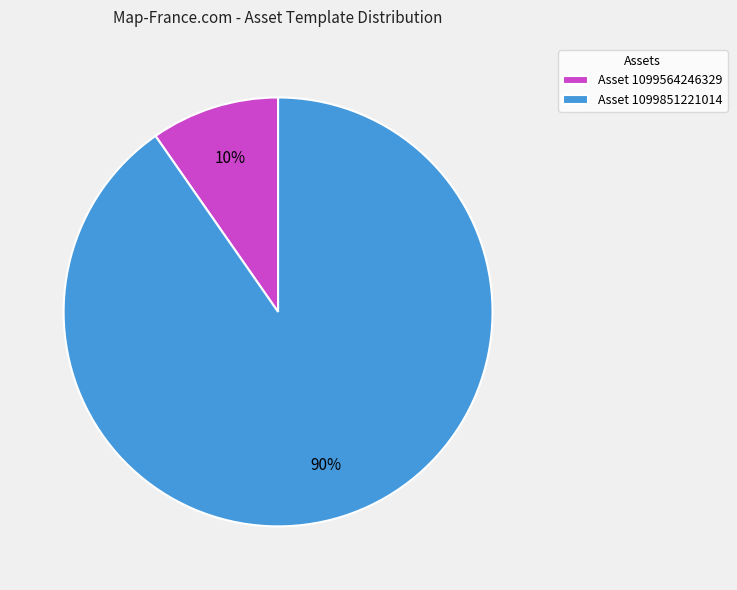

Rank the categories by value from lowest to highest.

Asset 1099564246329, Asset 1099851221014